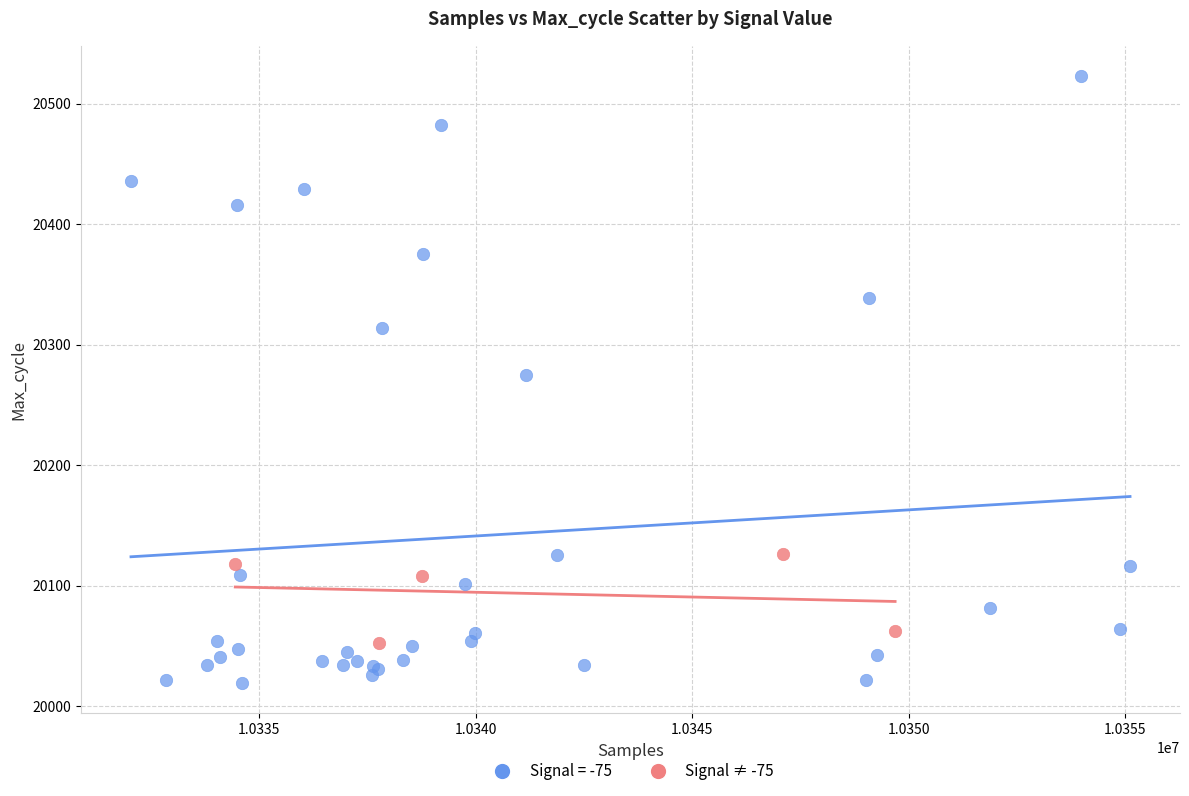

Which series contains the lowest Y value?

Signal = -75